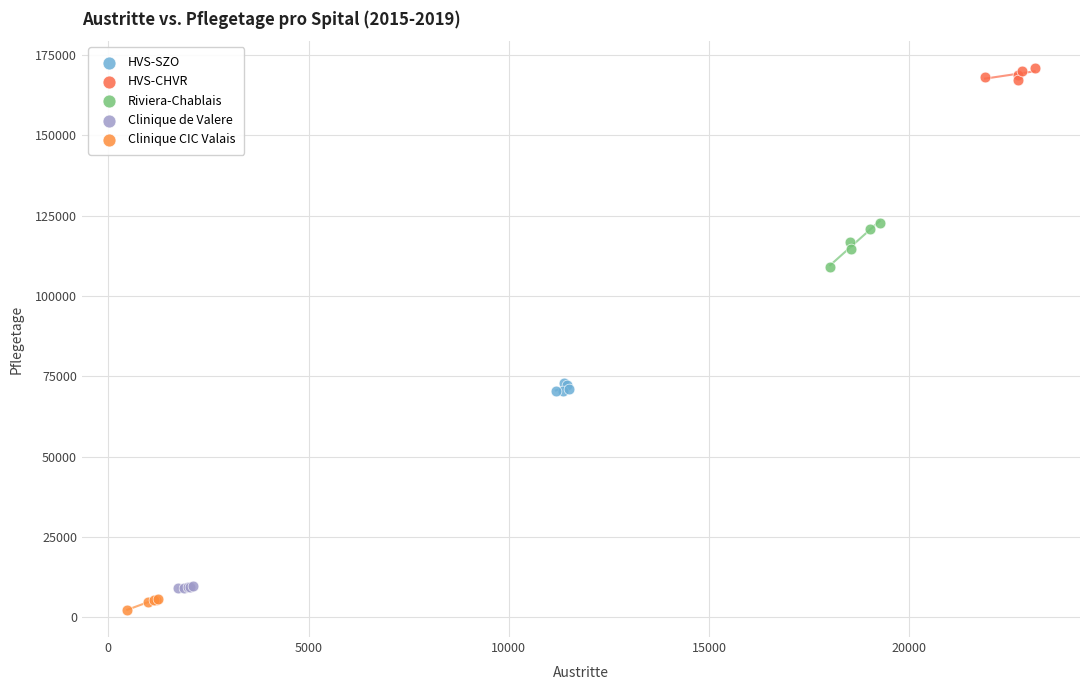

Which series contains the lowest Y value?

Clinique CIC Valais